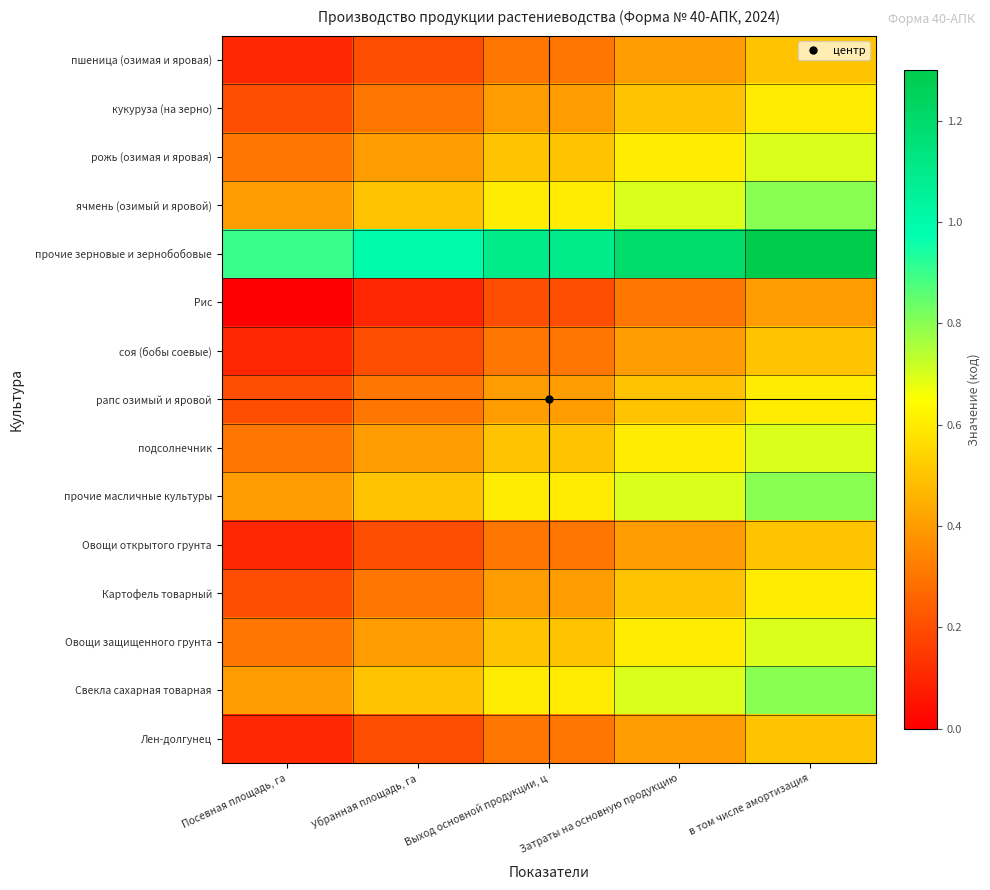

Reading left to right, list all the values displayed in this chart.

пшеница (озимая и яровая): Посевная площадь, га=0.1	Убранная площадь, га=0.2	Выход основной продукции, ц=0.3	Затраты на основную продукцию=0.4	в том числе амортизация=0.5
кукуруза (на зерно): Посевная площадь, га=0.2	Убранная площадь, га=0.3	Выход основной продукции, ц=0.4	Затраты на основную продукцию=0.5	в том числе амортизация=0.6
рожь (озимая и яровая): Посевная площадь, га=0.3	Убранная площадь, га=0.4	Выход основной продукции, ц=0.5	Затраты на основную продукцию=0.6	в том числе амортизация=0.7
ячмень (озимый и яровой): Посевная площадь, га=0.4	Убранная площадь, га=0.5	Выход основной продукции, ц=0.6	Затраты на основную продукцию=0.7	в том числе амортизация=0.8
прочие зерновые и зернобобовые: Посевная площадь, га=0.9	Убранная площадь, га=1.0	Выход основной продукции, ц=1.1	Затраты на основную продукцию=1.2	в том числе амортизация=1.3
Рис: Посевная площадь, га=0.0	Убранная площадь, га=0.1	Выход основной продукции, ц=0.2	Затраты на основную продукцию=0.3	в том числе амортизация=0.4
соя (бобы соевые): Посевная площадь, га=0.1	Убранная площадь, га=0.2	Выход основной продукции, ц=0.3	Затраты на основную продукцию=0.4	в том числе амортизация=0.5
рапс озимый и яровой: Посевная площадь, га=0.2	Убранная площадь, га=0.3	Выход основной продукции, ц=0.4	Затраты на основную продукцию=0.5	в том числе амортизация=0.6
подсолнечник: Посевная площадь, га=0.3	Убранная площадь, га=0.4	Выход основной продукции, ц=0.5	Затраты на основную продукцию=0.6	в том числе амортизация=0.7
прочие масличные культуры: Посевная площадь, га=0.4	Убранная площадь, га=0.5	Выход основной продукции, ц=0.6	Затраты на основную продукцию=0.7	в том числе амортизация=0.8
Овощи открытого грунта: Посевная площадь, га=0.1	Убранная площадь, га=0.2	Выход основной продукции, ц=0.3	Затраты на основную продукцию=0.4	в том числе амортизация=0.5
Картофель товарный: Посевная площадь, га=0.2	Убранная площадь, га=0.3	Выход основной продукции, ц=0.4	Затраты на основную продукцию=0.5	в том числе амортизация=0.6
Овощи защищенного грунта: Посевная площадь, га=0.3	Убранная площадь, га=0.4	Выход основной продукции, ц=0.5	Затраты на основную продукцию=0.6	в том числе амортизация=0.7
Свекла сахарная товарная: Посевная площадь, га=0.4	Убранная площадь, га=0.5	Выход основной продукции, ц=0.6	Затраты на основную продукцию=0.7	в том числе амортизация=0.8
Лен-долгунец: Посевная площадь, га=0.1	Убранная площадь, га=0.2	Выход основной продукции, ц=0.3	Затраты на основную продукцию=0.4	в том числе амортизация=0.5